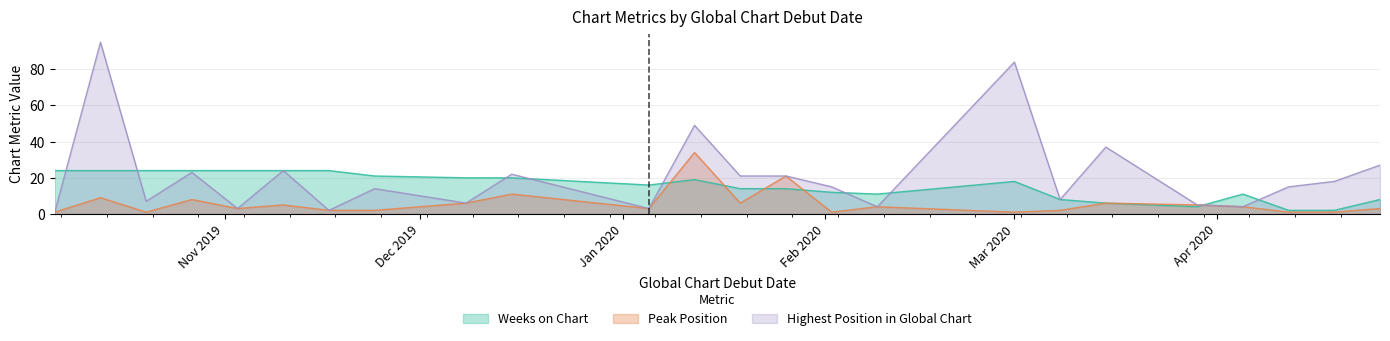

How many interior local valleys does the Peak Position series have?

6